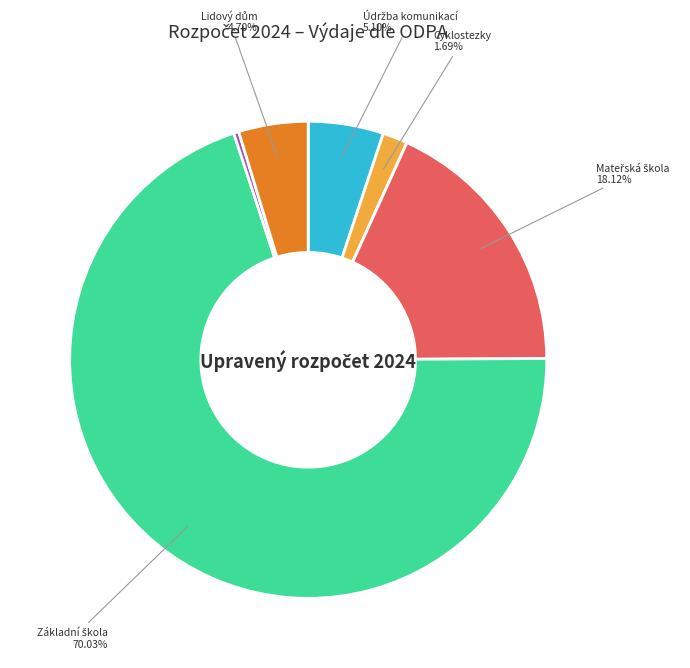

Does any single category account for the majority?

Yes